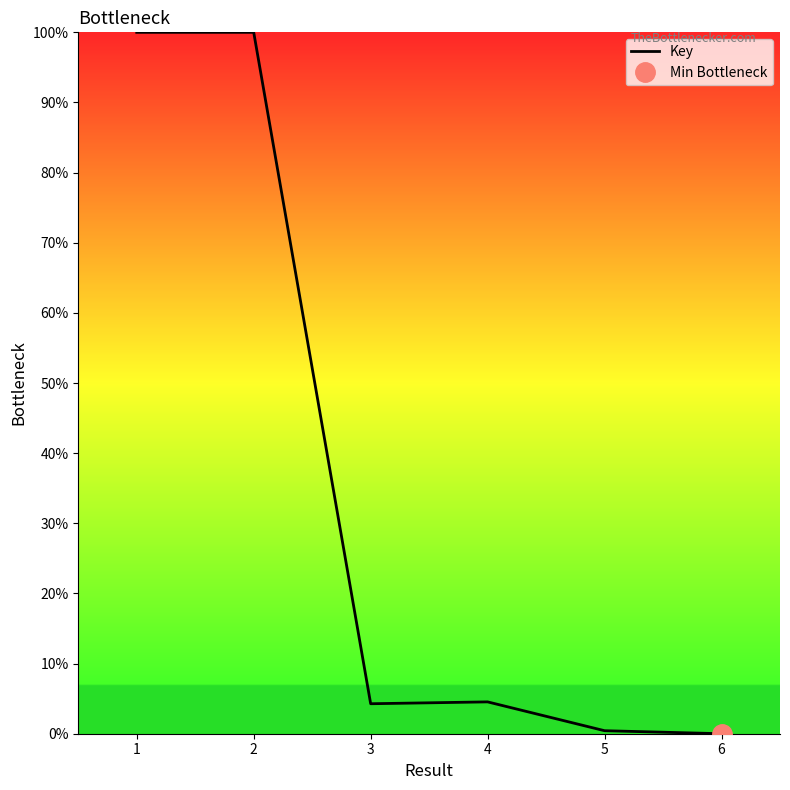

How many distinct data groups are displayed?

1